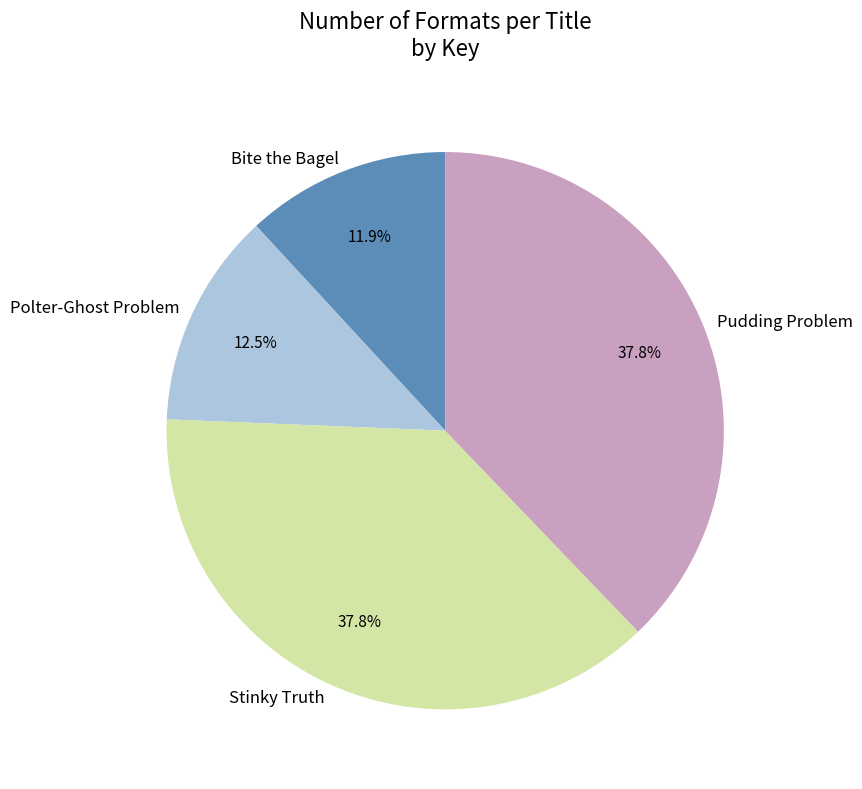

What is the total percentage of Stinky Truth and Pudding Problem?

75.6%